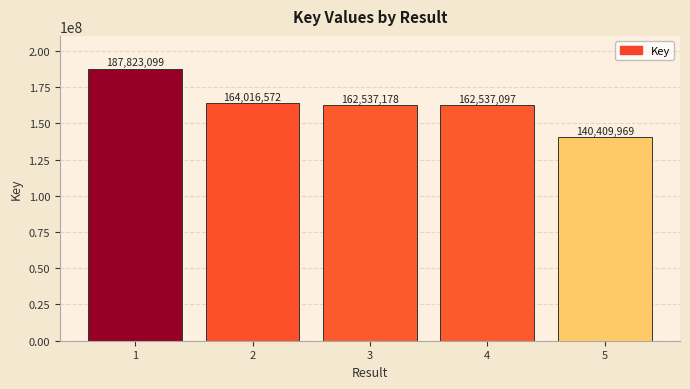

What is the greatest value displayed?

187823099